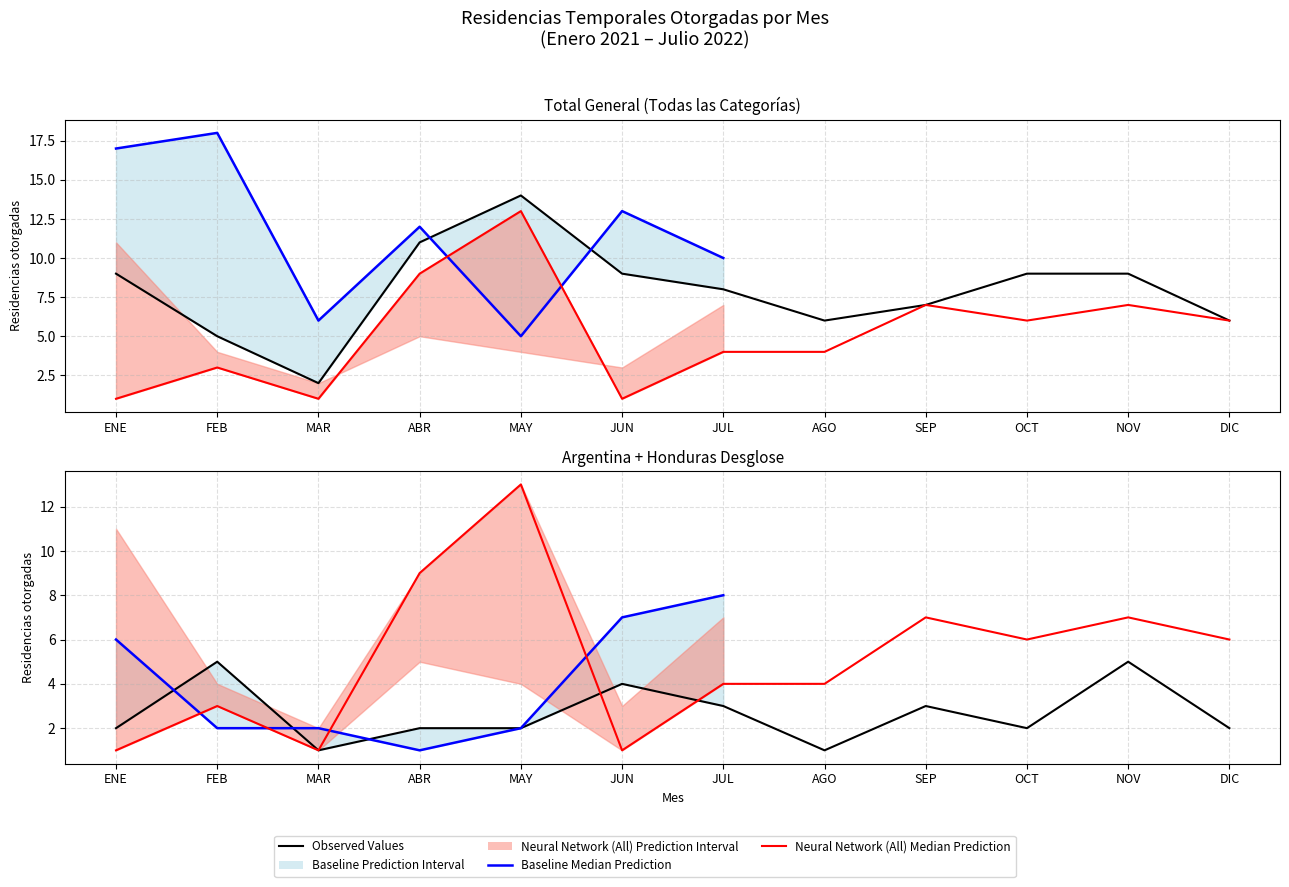

What is the value of the 2021 Total por mes point at the 7th from the left?

8